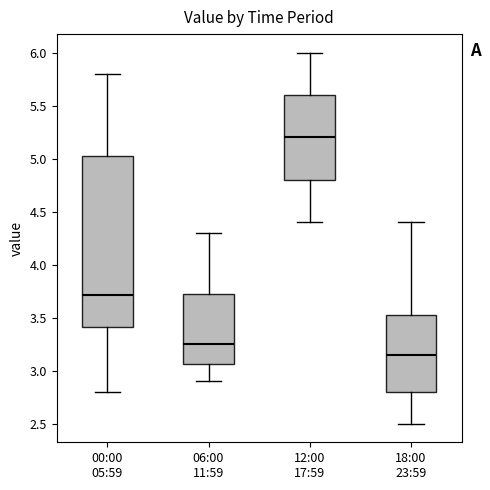

Where is the upper edge of the box for 00:00 05:59 on the y-axis? The values are not printed on the chart, so give them approximately, as read against the axis.

5.05